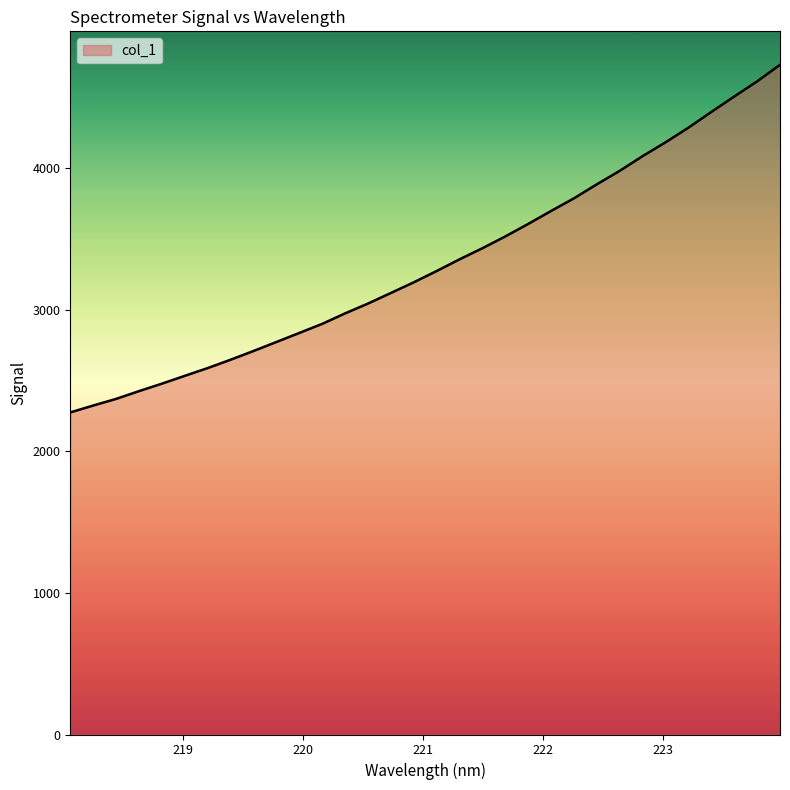

What is the greatest value displayed?

4728.3